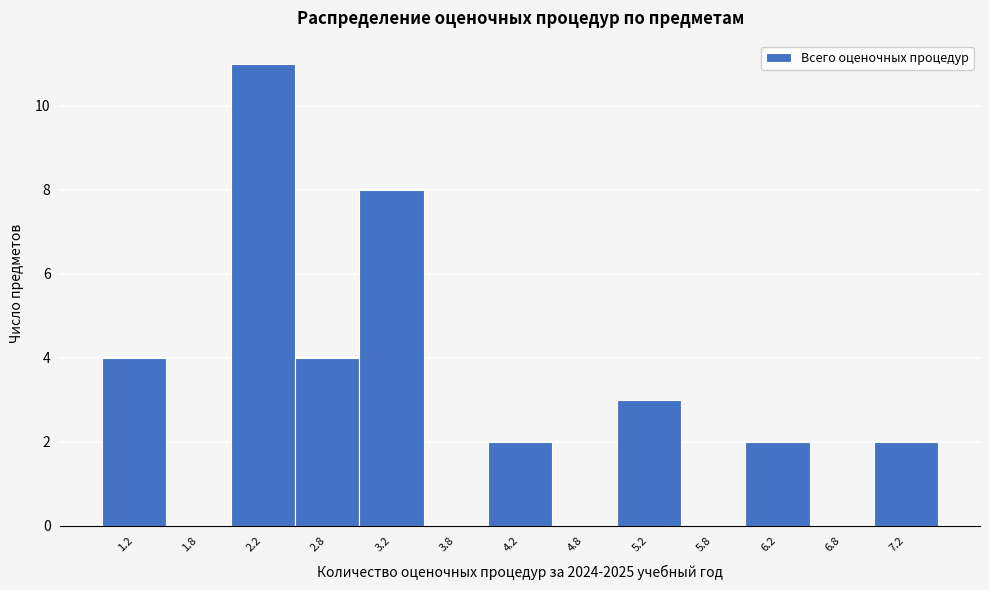

Reading left to right, transcribe this chart: for each bar, give the range it covers on the x-axis and its height. The values are not printed on the chart, so give them approximately, as read against the axis.

1.0 to 1.5: 4
1.5 to 2.0: 0
2.0 to 2.5: 11
2.5 to 3.0: 4
3.0 to 3.5: 8
3.5 to 4.0: 0
4.0 to 4.5: 2
4.5 to 5.0: 0
5.0 to 5.5: 3
5.5 to 6.0: 0
6.0 to 6.5: 2
6.5 to 7.0: 0
7.0 to 7.5: 2